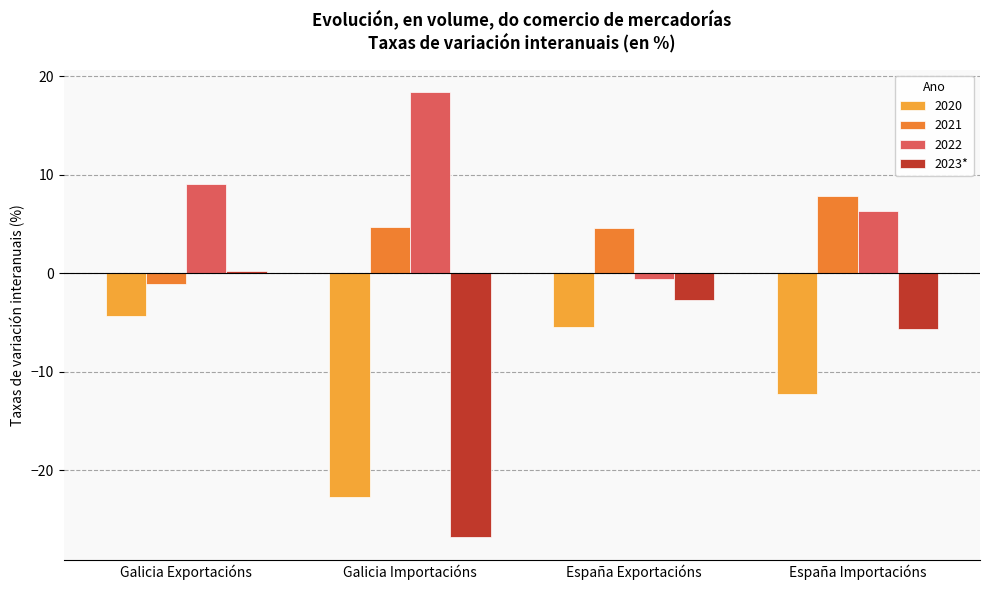

Which label corresponds to the smallest value in the chart?

Galicia Importacións